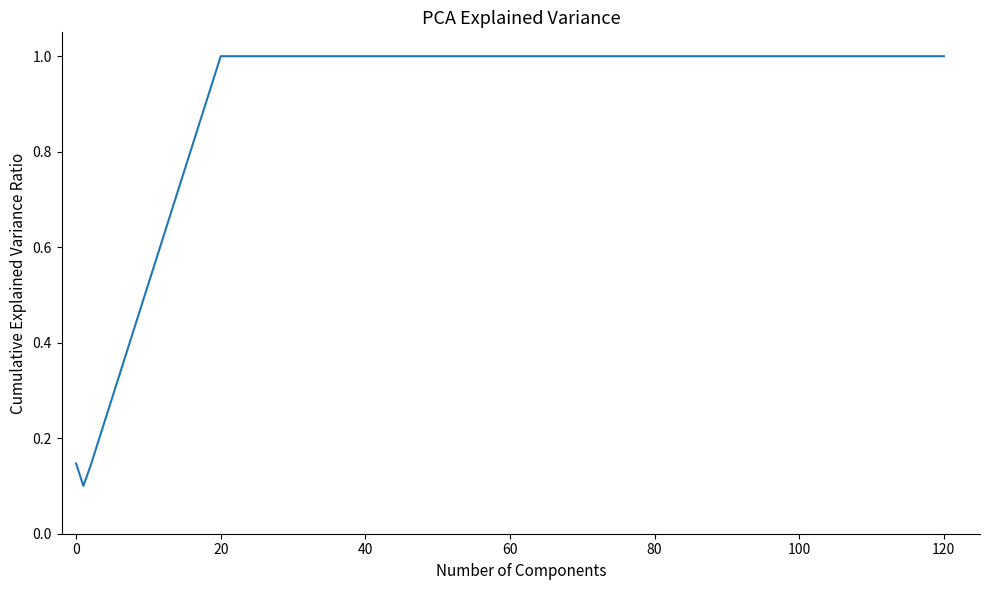

What is the difference between the second highest and second lowest values?

0.9